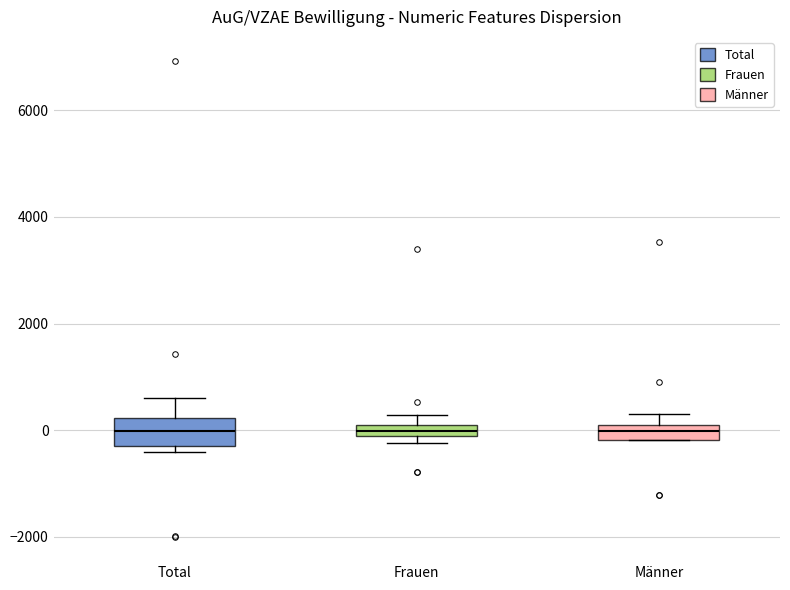

Where does the median line of the box for Frauen sit on the y-axis? The values are not printed on the chart, so give them approximately, as read against the axis.

0